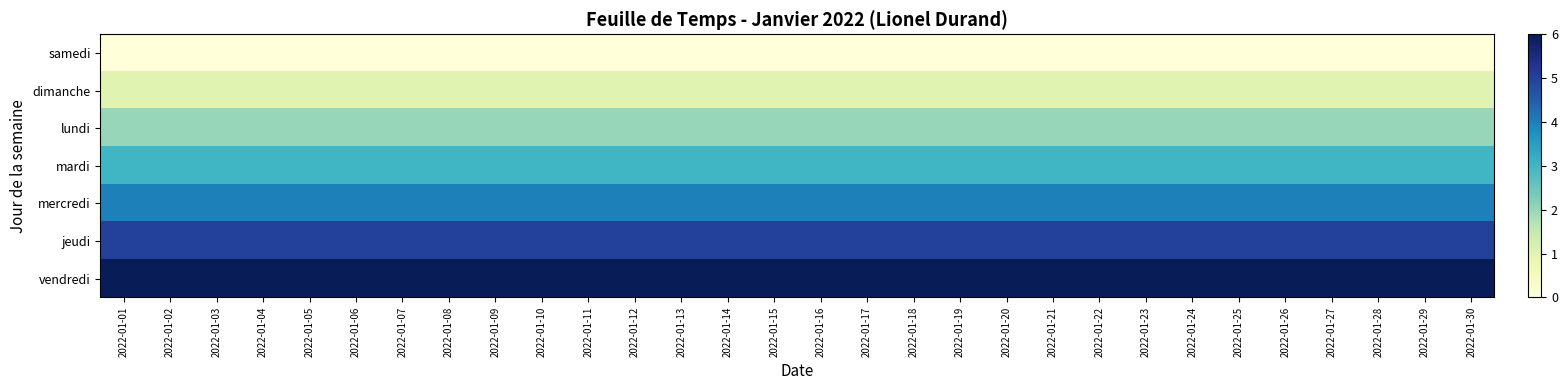

Reading right to left, what are all the values shown in this chart?

samedi: 2022-01-30=0	2022-01-29=0	2022-01-28=0	2022-01-27=0	2022-01-26=0	2022-01-25=0	2022-01-24=0	2022-01-23=0	2022-01-22=0	2022-01-21=0	2022-01-20=0	2022-01-19=0	2022-01-18=0	2022-01-17=0	2022-01-16=0	2022-01-15=0	2022-01-14=0	2022-01-13=0	2022-01-12=0	2022-01-11=0	2022-01-10=0	2022-01-09=0	2022-01-08=0	2022-01-07=0	2022-01-06=0	2022-01-05=0	2022-01-04=0	2022-01-03=0	2022-01-02=0	2022-01-01=0
dimanche: 2022-01-30=1	2022-01-29=1	2022-01-28=1	2022-01-27=1	2022-01-26=1	2022-01-25=1	2022-01-24=1	2022-01-23=1	2022-01-22=1	2022-01-21=1	2022-01-20=1	2022-01-19=1	2022-01-18=1	2022-01-17=1	2022-01-16=1	2022-01-15=1	2022-01-14=1	2022-01-13=1	2022-01-12=1	2022-01-11=1	2022-01-10=1	2022-01-09=1	2022-01-08=1	2022-01-07=1	2022-01-06=1	2022-01-05=1	2022-01-04=1	2022-01-03=1	2022-01-02=1	2022-01-01=1
lundi: 2022-01-30=2	2022-01-29=2	2022-01-28=2	2022-01-27=2	2022-01-26=2	2022-01-25=2	2022-01-24=2	2022-01-23=2	2022-01-22=2	2022-01-21=2	2022-01-20=2	2022-01-19=2	2022-01-18=2	2022-01-17=2	2022-01-16=2	2022-01-15=2	2022-01-14=2	2022-01-13=2	2022-01-12=2	2022-01-11=2	2022-01-10=2	2022-01-09=2	2022-01-08=2	2022-01-07=2	2022-01-06=2	2022-01-05=2	2022-01-04=2	2022-01-03=2	2022-01-02=2	2022-01-01=2
mardi: 2022-01-30=3	2022-01-29=3	2022-01-28=3	2022-01-27=3	2022-01-26=3	2022-01-25=3	2022-01-24=3	2022-01-23=3	2022-01-22=3	2022-01-21=3	2022-01-20=3	2022-01-19=3	2022-01-18=3	2022-01-17=3	2022-01-16=3	2022-01-15=3	2022-01-14=3	2022-01-13=3	2022-01-12=3	2022-01-11=3	2022-01-10=3	2022-01-09=3	2022-01-08=3	2022-01-07=3	2022-01-06=3	2022-01-05=3	2022-01-04=3	2022-01-03=3	2022-01-02=3	2022-01-01=3
mercredi: 2022-01-30=4	2022-01-29=4	2022-01-28=4	2022-01-27=4	2022-01-26=4	2022-01-25=4	2022-01-24=4	2022-01-23=4	2022-01-22=4	2022-01-21=4	2022-01-20=4	2022-01-19=4	2022-01-18=4	2022-01-17=4	2022-01-16=4	2022-01-15=4	2022-01-14=4	2022-01-13=4	2022-01-12=4	2022-01-11=4	2022-01-10=4	2022-01-09=4	2022-01-08=4	2022-01-07=4	2022-01-06=4	2022-01-05=4	2022-01-04=4	2022-01-03=4	2022-01-02=4	2022-01-01=4
jeudi: 2022-01-30=5	2022-01-29=5	2022-01-28=5	2022-01-27=5	2022-01-26=5	2022-01-25=5	2022-01-24=5	2022-01-23=5	2022-01-22=5	2022-01-21=5	2022-01-20=5	2022-01-19=5	2022-01-18=5	2022-01-17=5	2022-01-16=5	2022-01-15=5	2022-01-14=5	2022-01-13=5	2022-01-12=5	2022-01-11=5	2022-01-10=5	2022-01-09=5	2022-01-08=5	2022-01-07=5	2022-01-06=5	2022-01-05=5	2022-01-04=5	2022-01-03=5	2022-01-02=5	2022-01-01=5
vendredi: 2022-01-30=6	2022-01-29=6	2022-01-28=6	2022-01-27=6	2022-01-26=6	2022-01-25=6	2022-01-24=6	2022-01-23=6	2022-01-22=6	2022-01-21=6	2022-01-20=6	2022-01-19=6	2022-01-18=6	2022-01-17=6	2022-01-16=6	2022-01-15=6	2022-01-14=6	2022-01-13=6	2022-01-12=6	2022-01-11=6	2022-01-10=6	2022-01-09=6	2022-01-08=6	2022-01-07=6	2022-01-06=6	2022-01-05=6	2022-01-04=6	2022-01-03=6	2022-01-02=6	2022-01-01=6